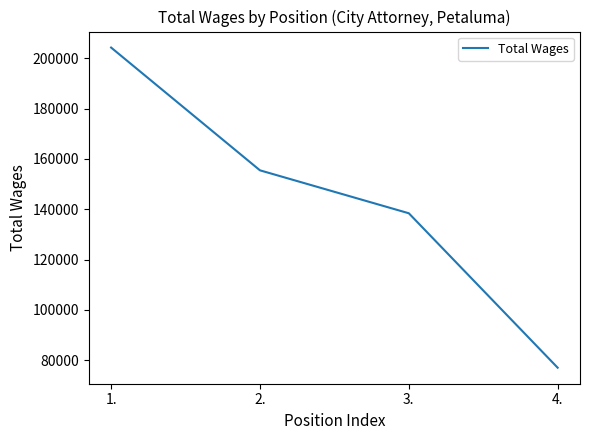

What is the sum of all values?

575221